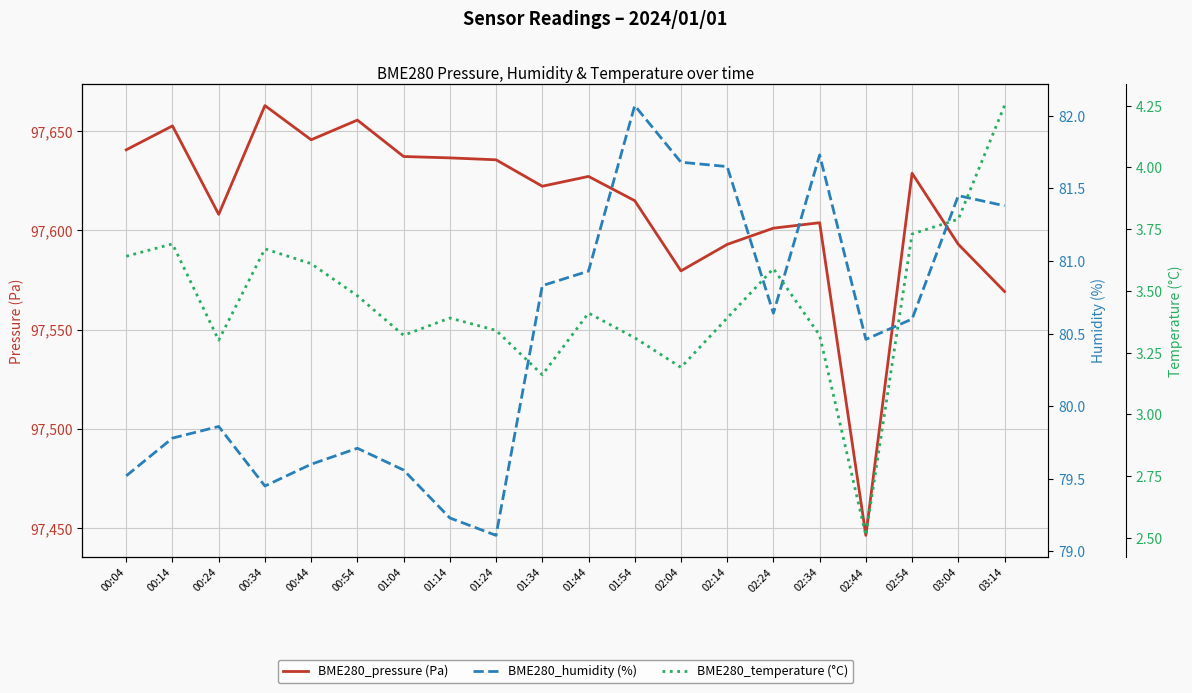

Is this an area chart (filled region under the line)?

No